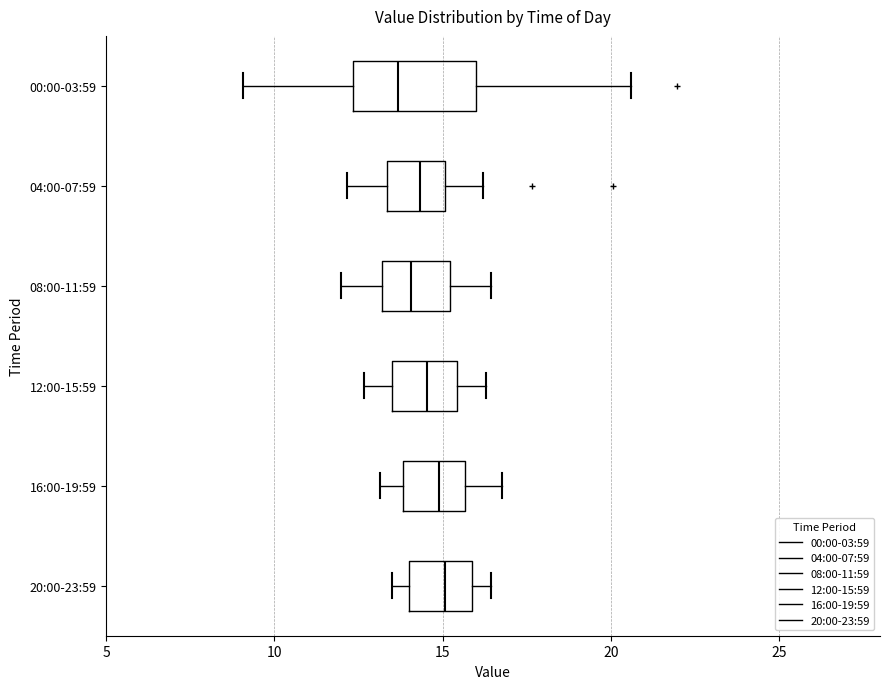

Reading bottom to top, read every box against the x-axis: the position of its median line, the range the box covers, and the ends of its whiskers. The values are not printed on the chart, so give them approximately, as read against the axis.

20:00-23:59: median 15.0, box 14.0 to 16.0, whiskers 13.5 to 16.5
16:00-19:59: median 15.0, box 14.0 to 15.5, whiskers 13.0 to 17.0
12:00-15:59: median 14.5, box 13.5 to 15.5, whiskers 12.5 to 16.5
08:00-11:59: median 14.0, box 13.0 to 15.0, whiskers 12.0 to 16.5
04:00-07:59: median 14.5, box 13.5 to 15.0, whiskers 12.0 to 16.0
00:00-03:59: median 13.5, box 12.5 to 16.0, whiskers 9.0 to 20.5